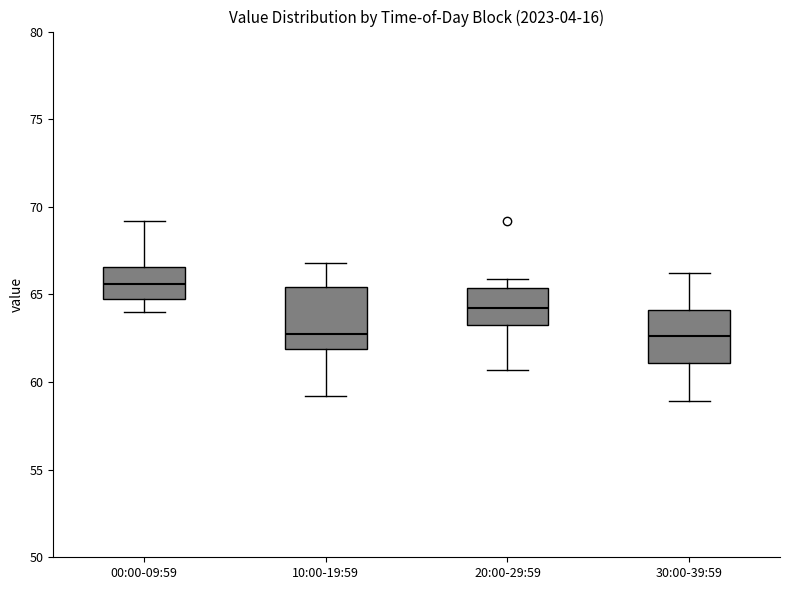

Reading left to right, transcribe this box plot: for each box, give where its median line is, the range the box spans, and where its two whiskers end, as read against the y-axis. The values are not printed on the chart, so give them approximately, as read against the axis.

00:00-09:59: median 65.5, box 64.5 to 66.5, whiskers 64.0 to 69.0
10:00-19:59: median 63.0, box 62.0 to 65.5, whiskers 59.0 to 67.0
20:00-29:59: median 64.0, box 63.5 to 65.5, whiskers 60.5 to 66.0
30:00-39:59: median 62.5, box 61.0 to 64.0, whiskers 59.0 to 66.0